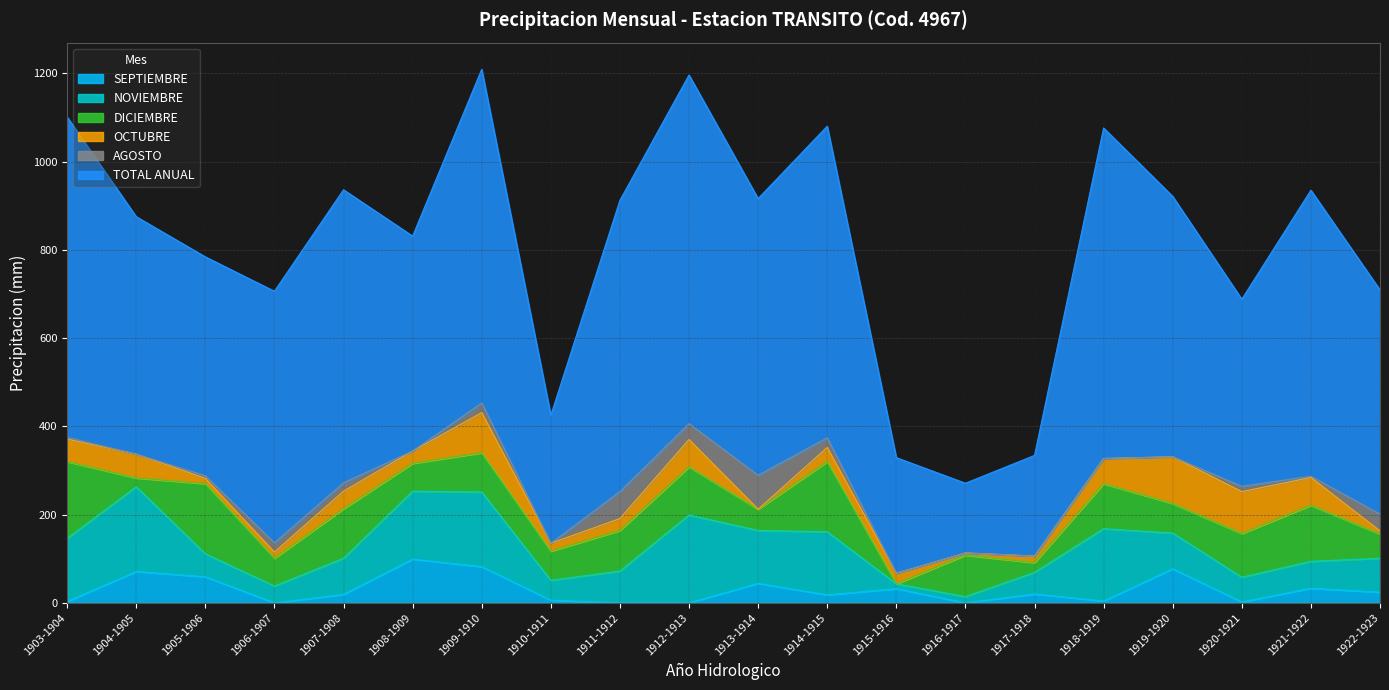

True or false: AGOSTO and TOTAL ANUAL cross at least once.

False